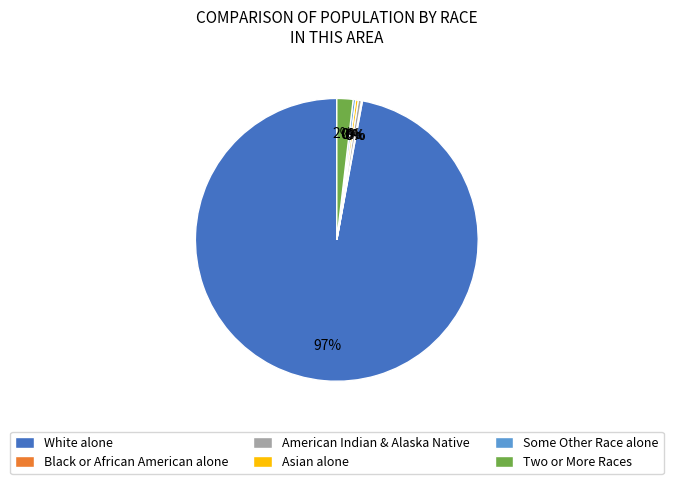

Is Some Other Race alone the majority of the pie?

No